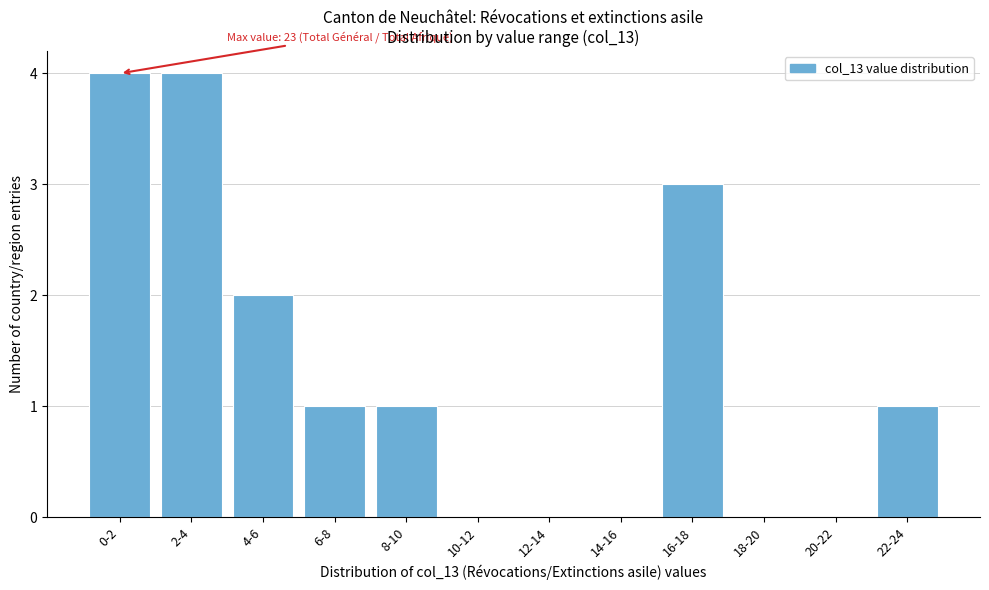

Reading right to left, what are all the values shown in this chart?

22-24=1	20-22=0	18-20=0	16-18=3	14-16=0	12-14=0	10-12=0	8-10=1	6-8=1	4-6=2	2-4=4	0-2=4